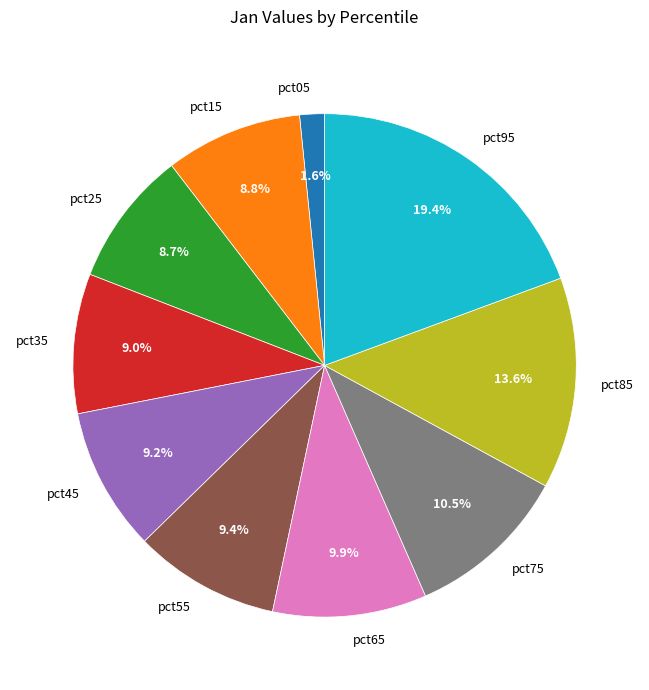

The pct55 slice represents 15% of the pie. True or false?

False